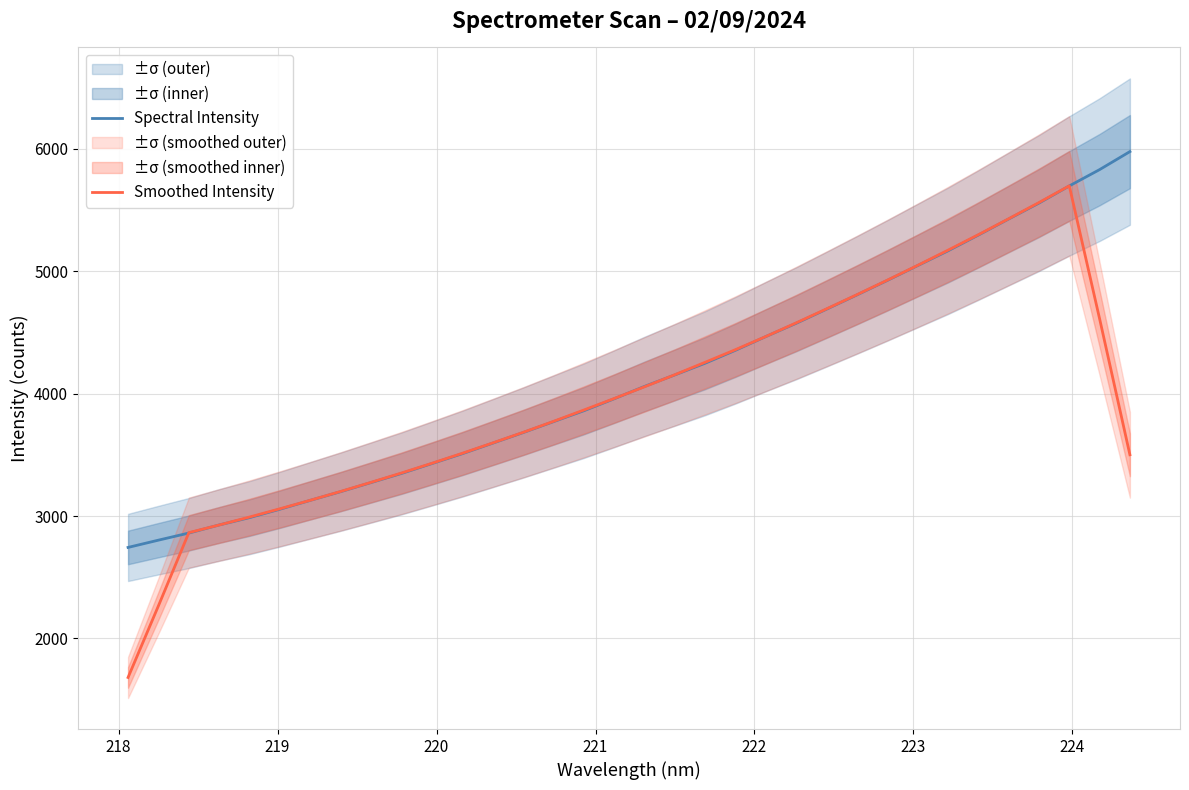

How many lines are shown in the chart?

2